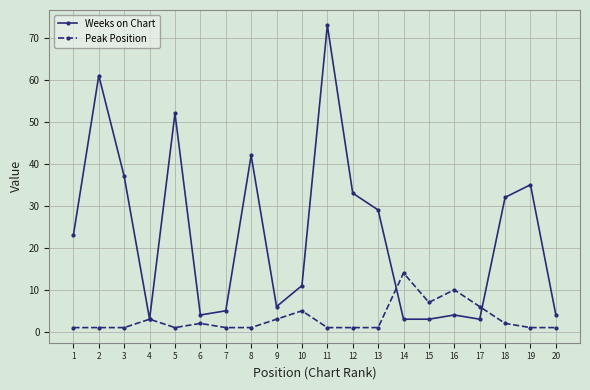

What is the highest value of the Weeks on Chart series?

73